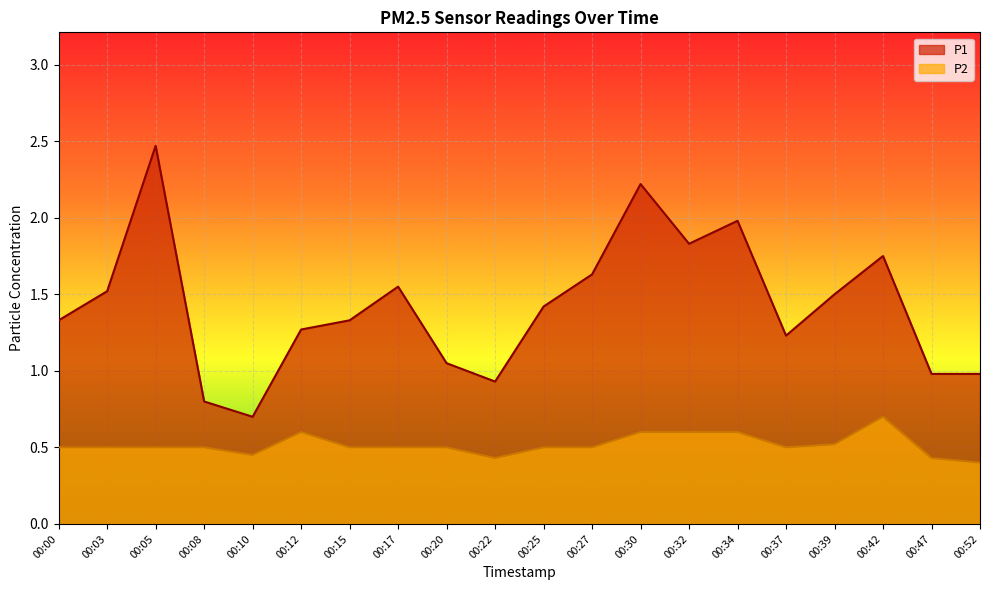

Rank the categories by P2 value from highest to lowest.

00:42, 00:12, 00:30, 00:32, 00:34, 00:39, 00:00, 00:03, 00:05, 00:08, 00:15, 00:17, 00:20, 00:25, 00:27, 00:37, 00:10, 00:22, 00:47, 00:52